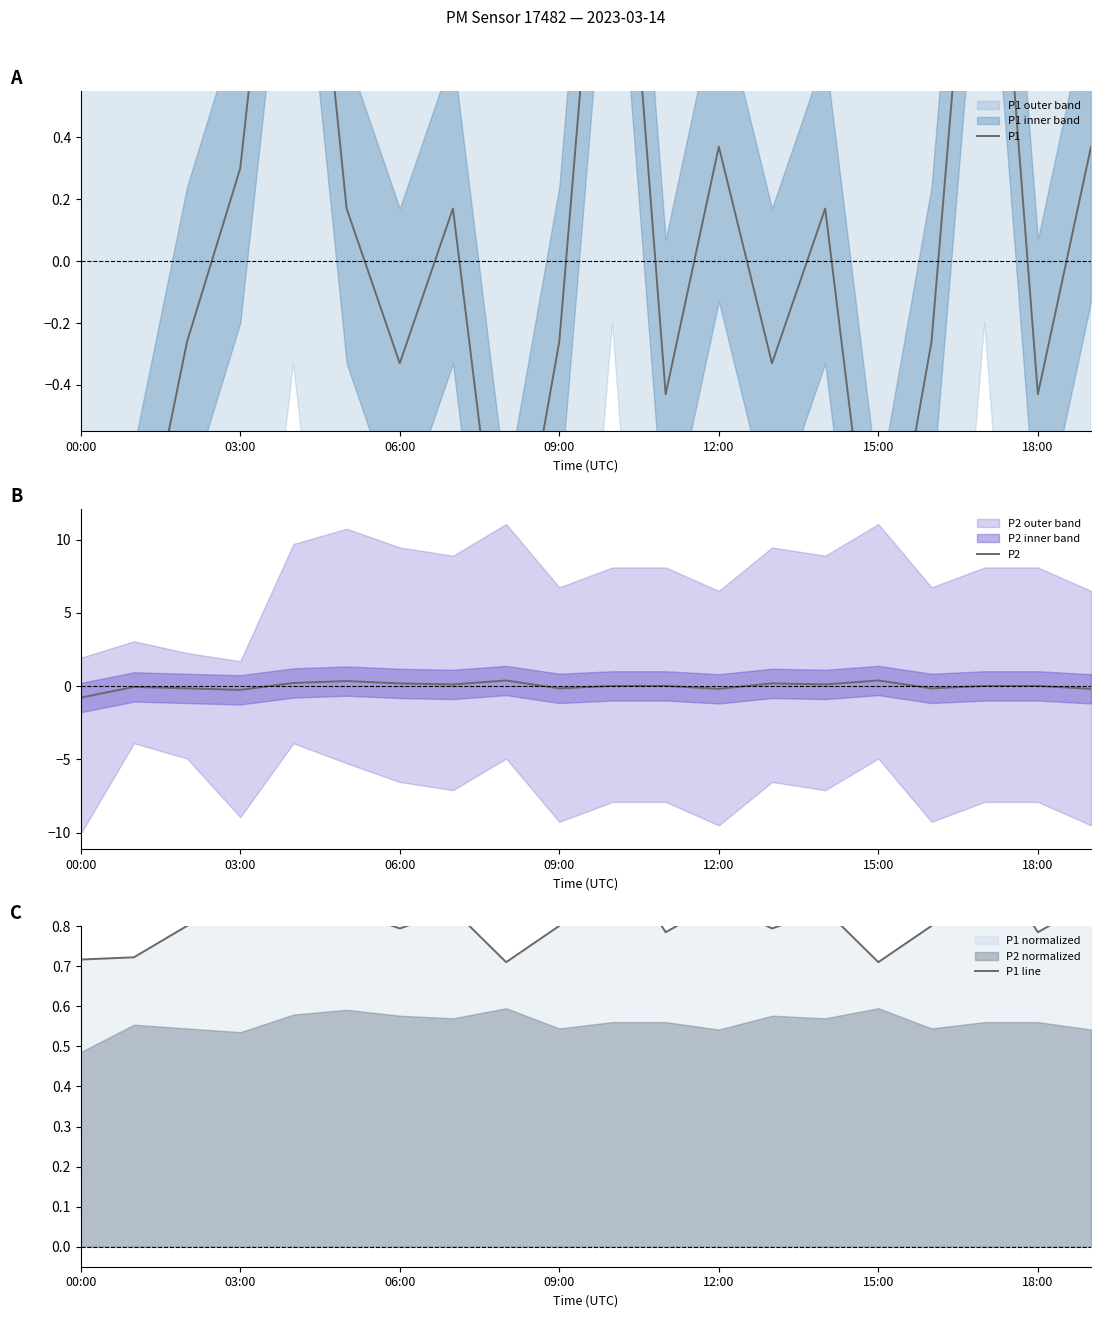

How many data points in P1 are less than 0?

11